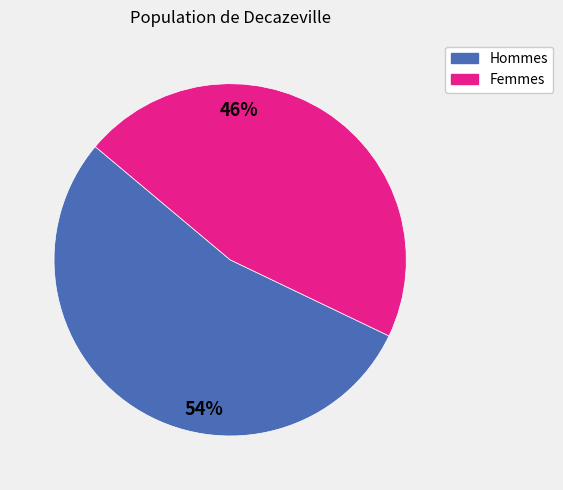

Is there a majority slice in this chart?

Yes